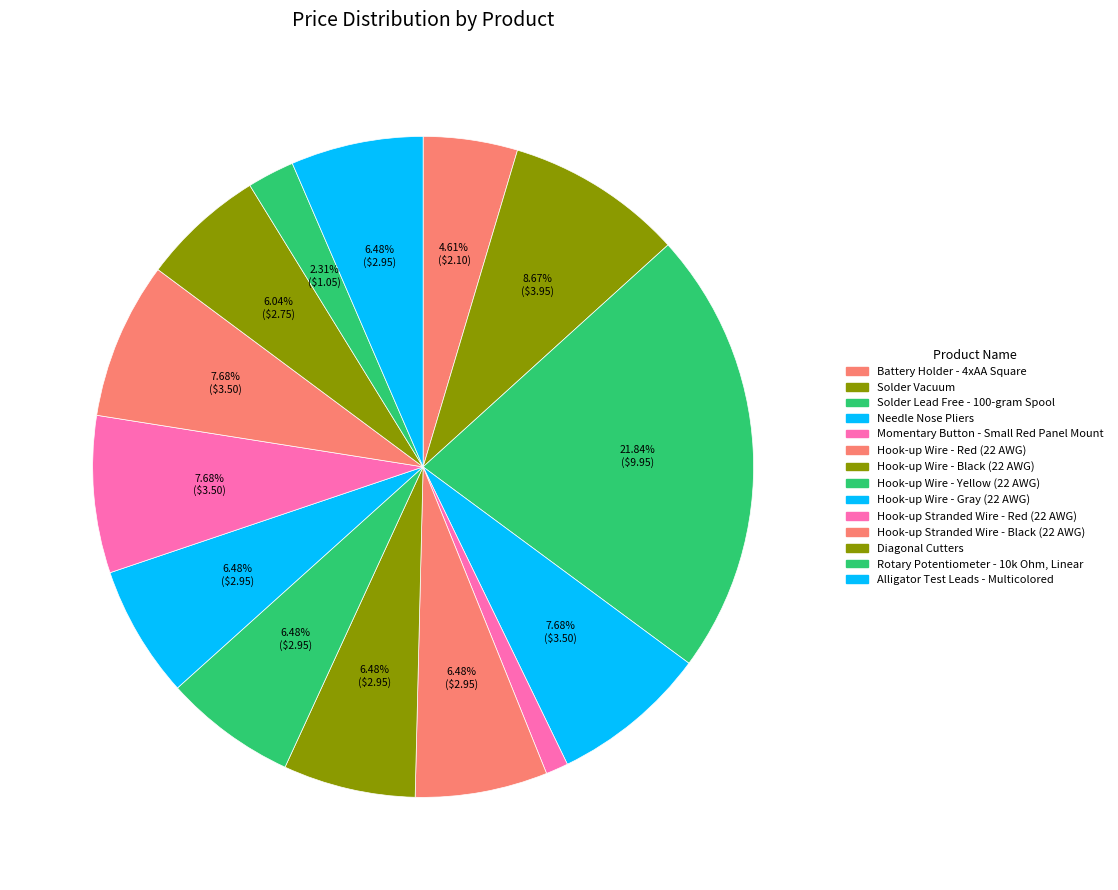

How many slices are in this pie chart?

14